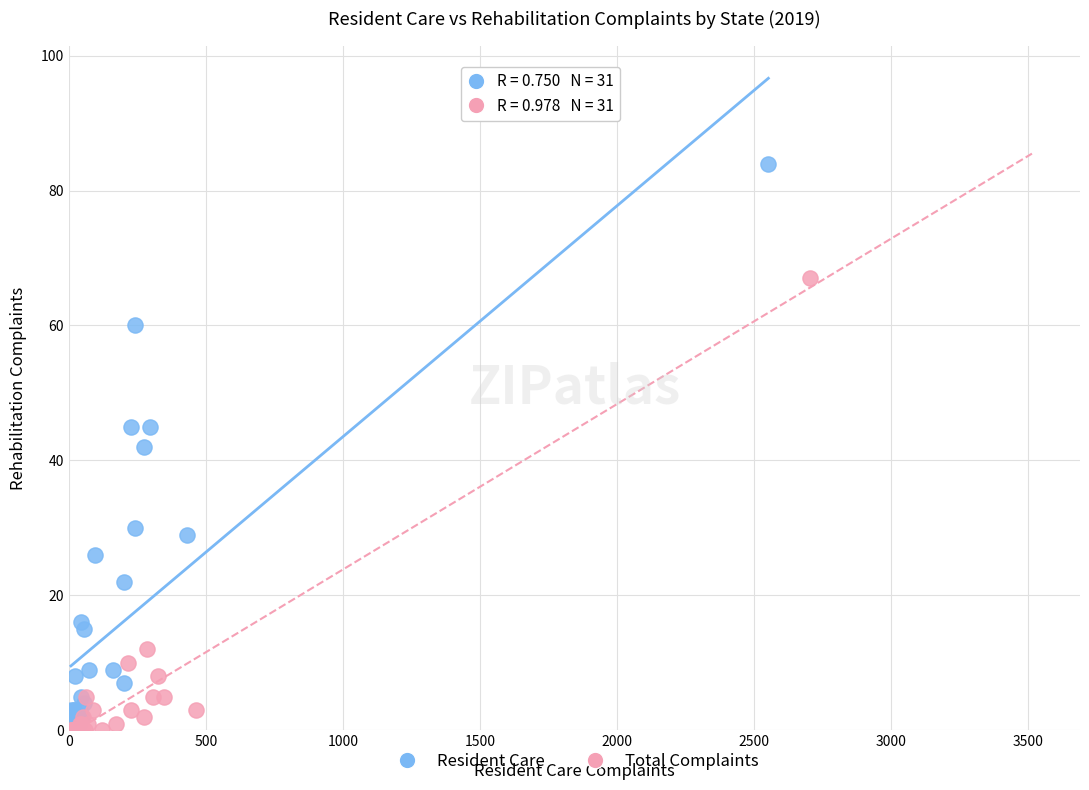

Which series has the widest spread of Y values?

Resident Care